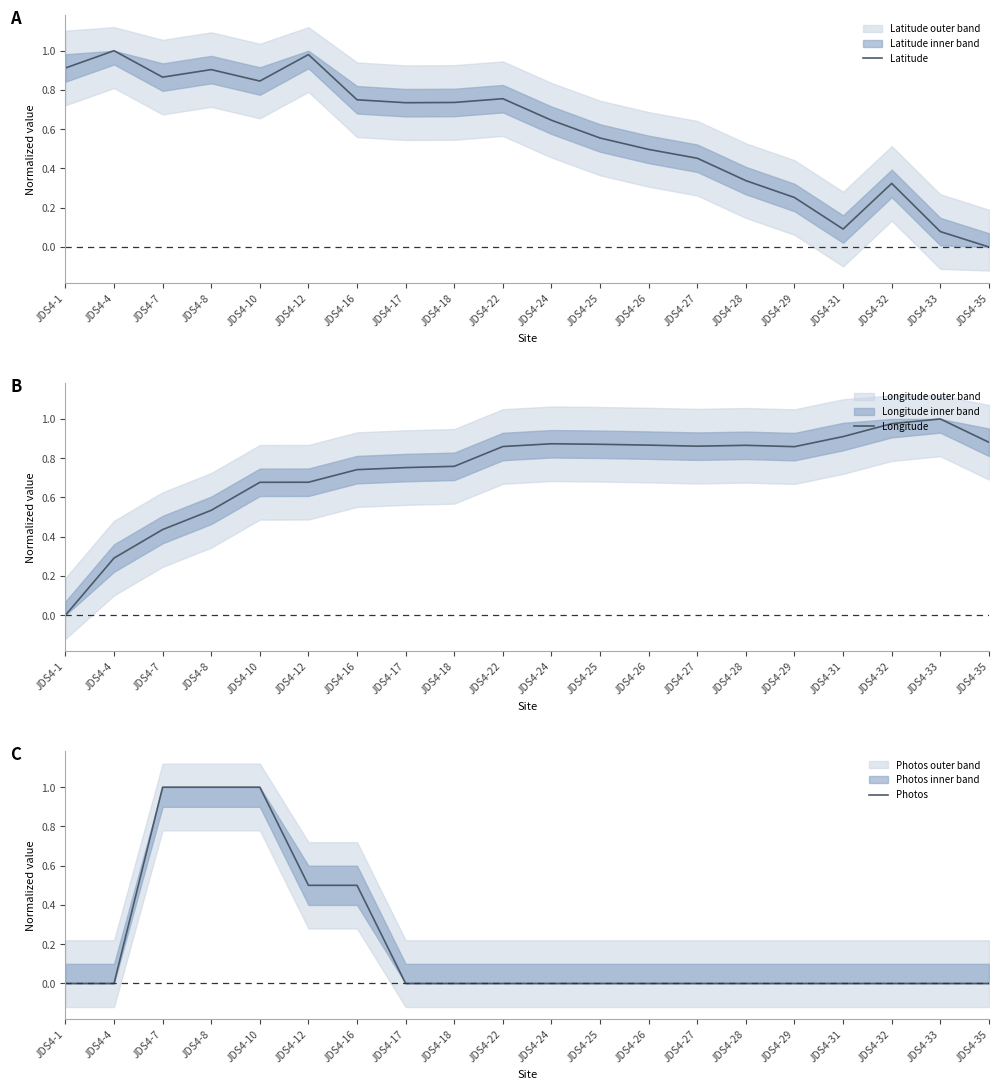

At which label does Photos reach its peak?

JDS4-7